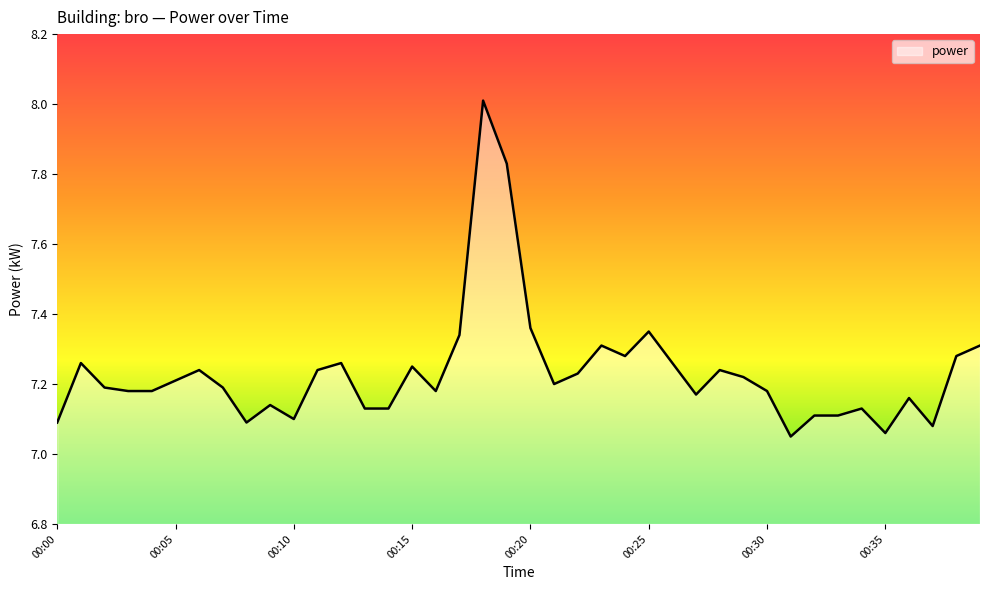

What is the difference between the maximum and minimum values?

1.0